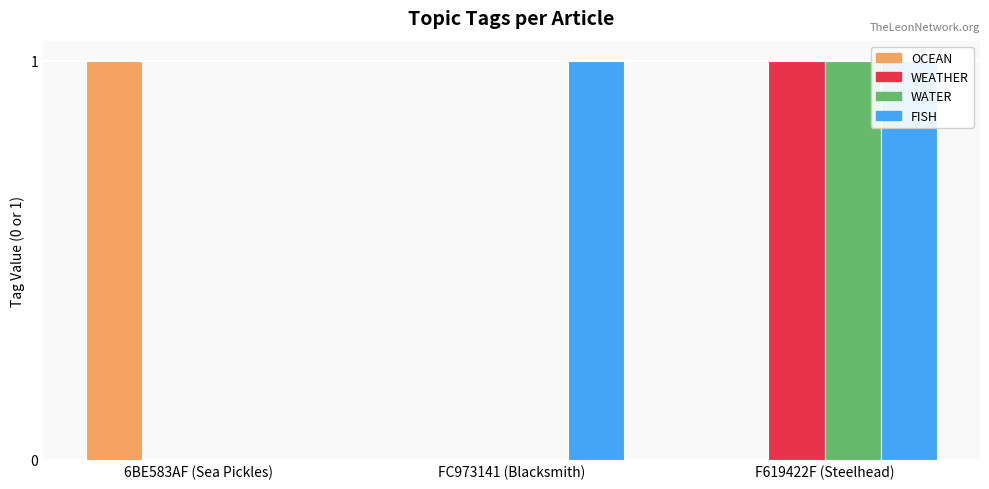

How many WATER values are between 0 and 1?

3